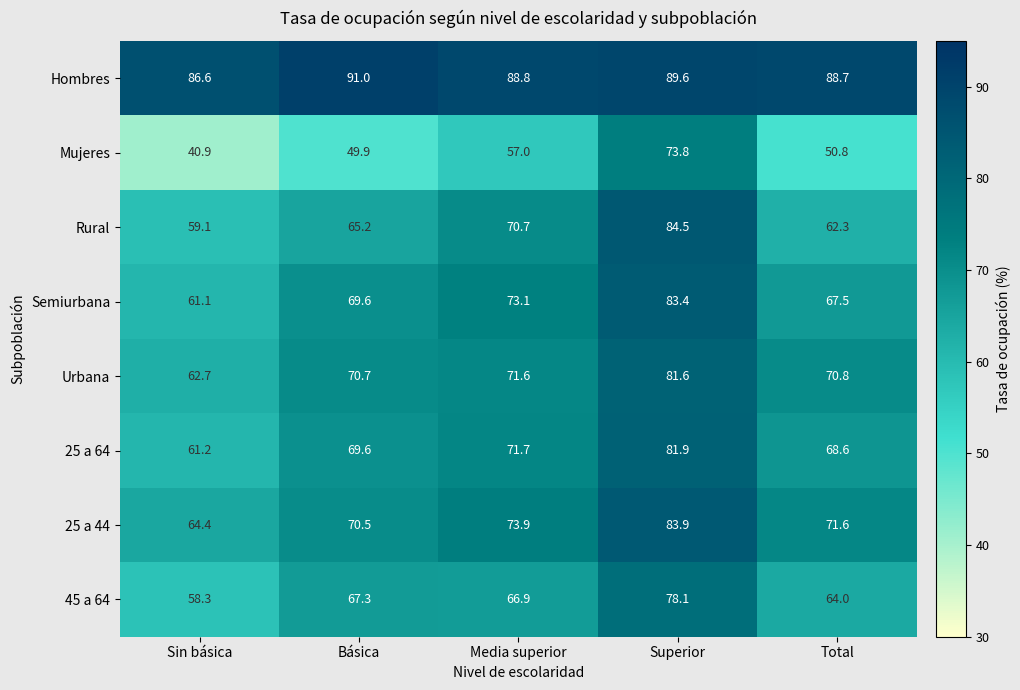

At which label is Rural closest to 71?

Media superior